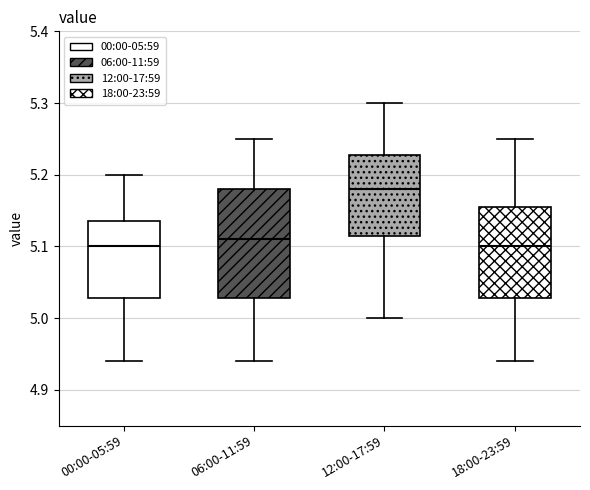

Reading left to right, read every box against the y-axis: the position of its median line, the range the box covers, and the ends of its whiskers. The values are not printed on the chart, so give them approximately, as read against the axis.

00:00-05:59: median 5.10, box 5.03 to 5.14, whiskers 4.94 to 5.20
06:00-11:59: median 5.11, box 5.03 to 5.18, whiskers 4.94 to 5.25
12:00-17:59: median 5.18, box 5.12 to 5.23, whiskers 5.00 to 5.30
18:00-23:59: median 5.10, box 5.03 to 5.16, whiskers 4.94 to 5.25